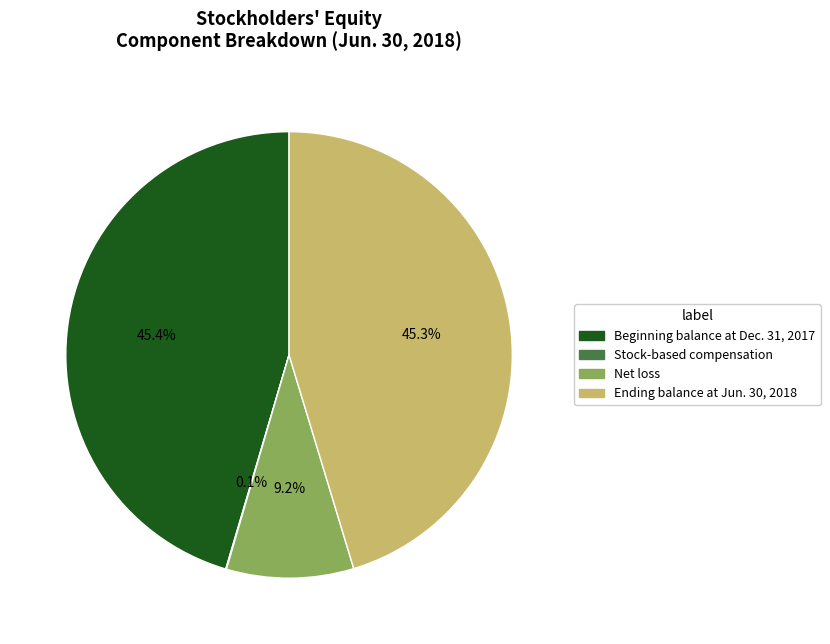

How much of the chart is everything except Beginning balance at Dec. 31, 2017?

54.6%